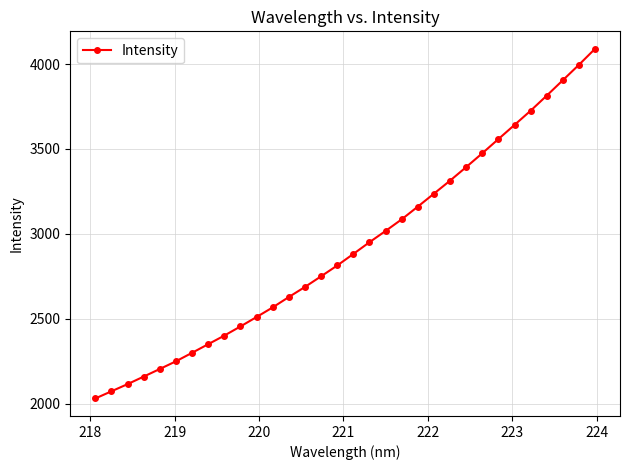

What is the smallest value displayed?

2029.9